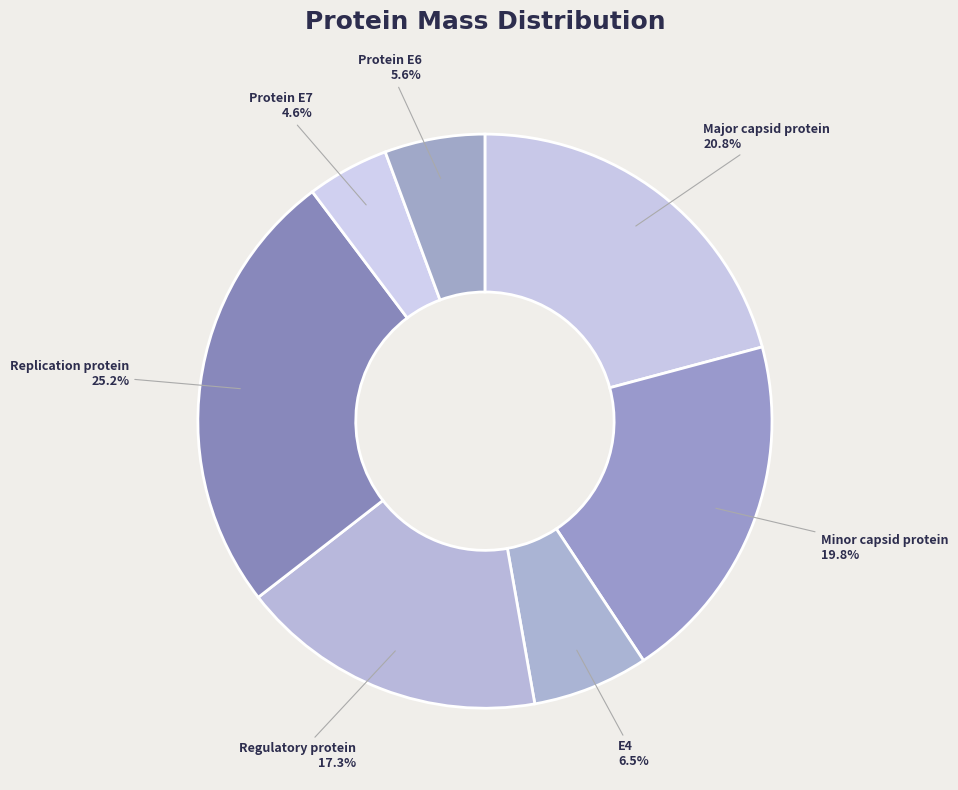

What percentage is the Protein E7 slice, to the nearest percent?

5%